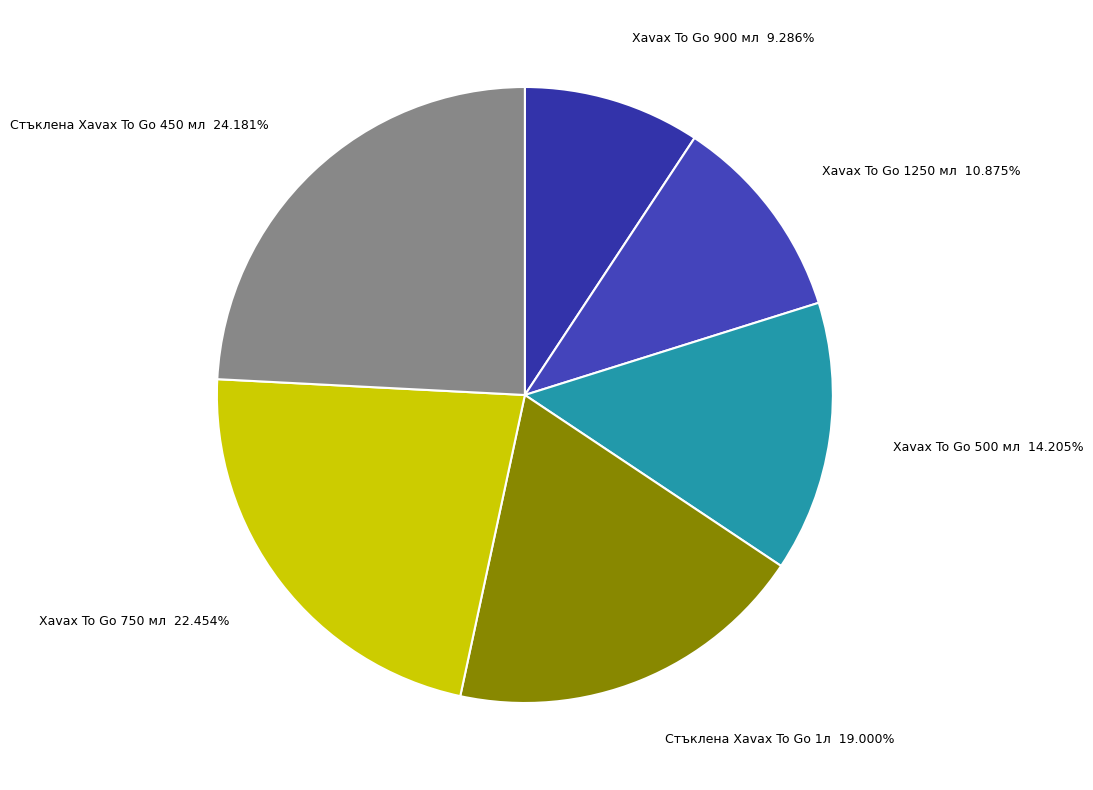

Is it true that Xavax To Go 900 мл is 22% of the pie?

False